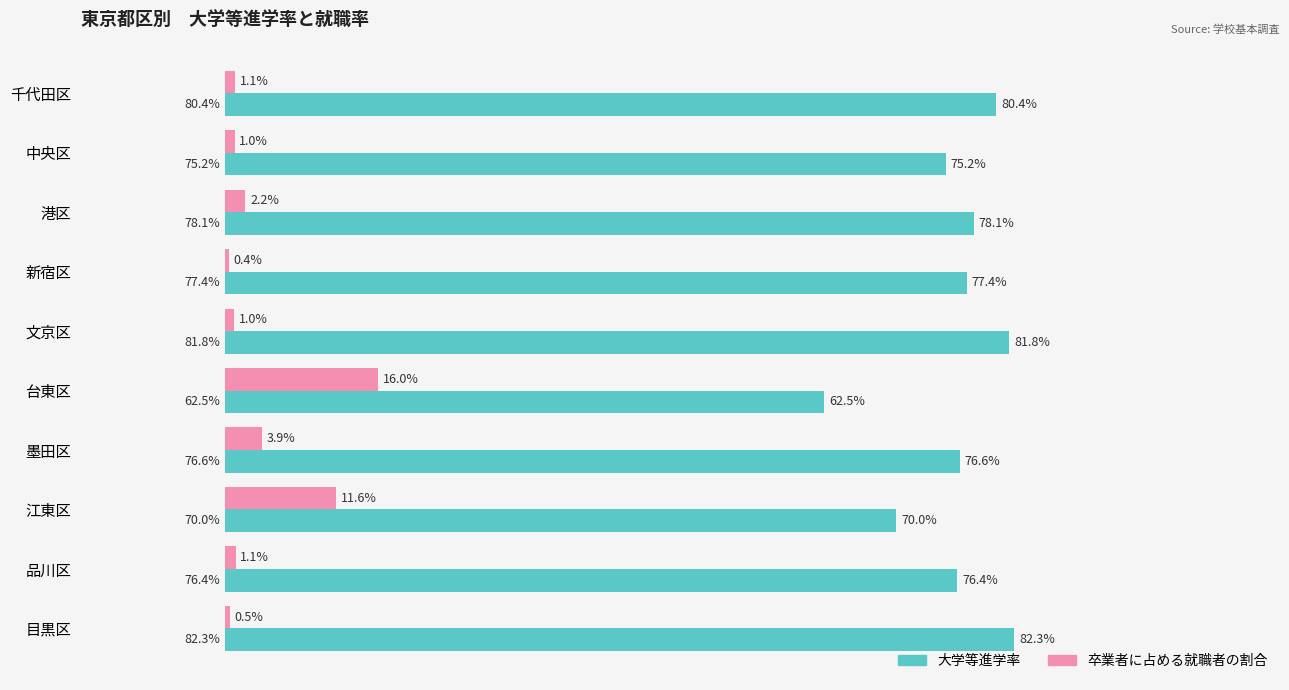

Between 新宿区 and 墨田区, which series saw the biggest shift?

卒業者に占める就職者の割合